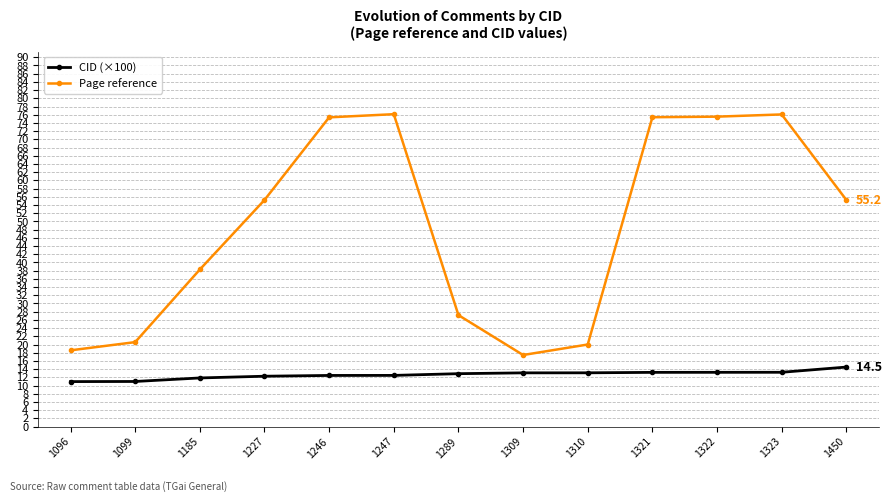

At how many categories does at least one series exceed 70?

5